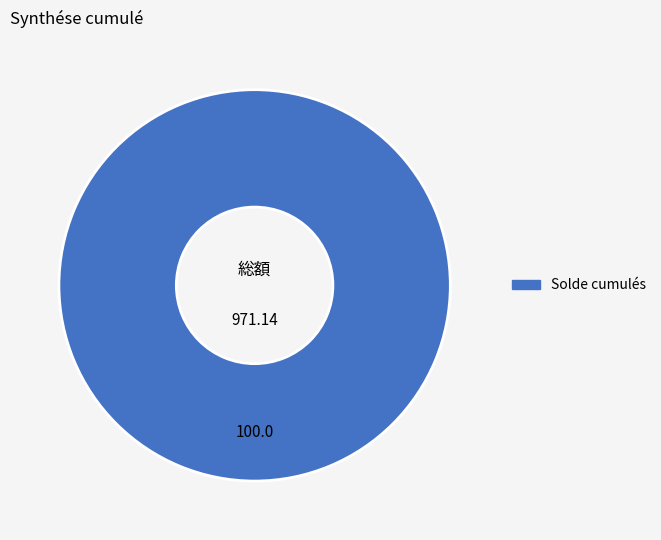

What is the majority slice?

Solde cumulés